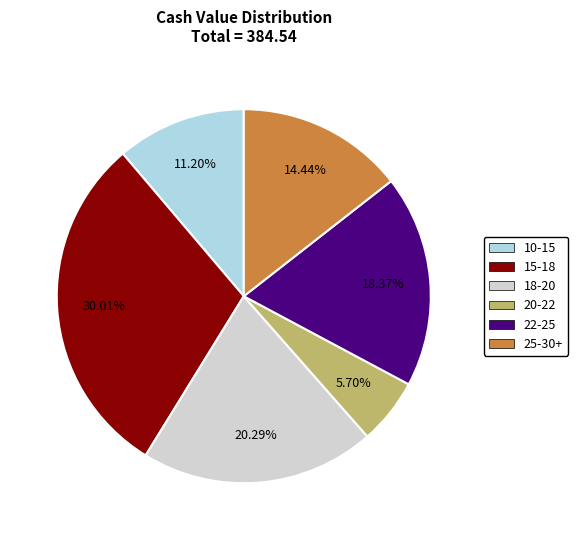

Count the number of slices in the pie.

6